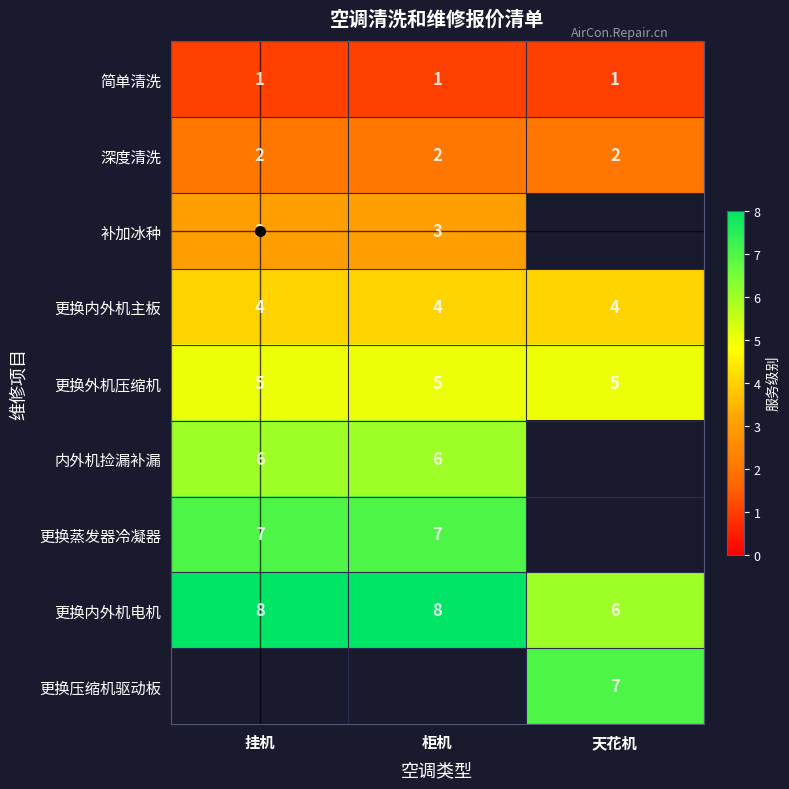

Between 挂机 and 柜机, which is larger?

挂机